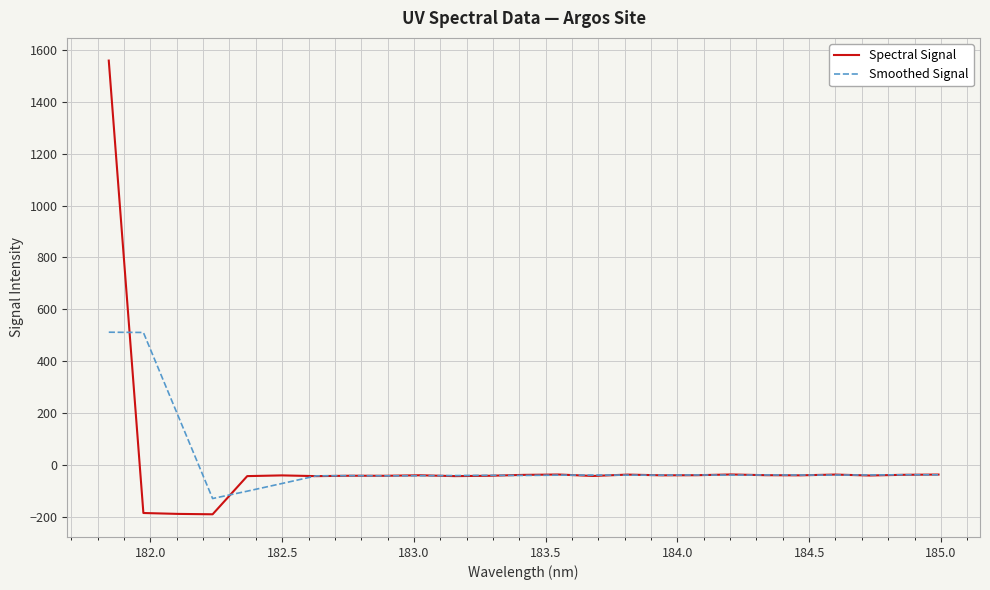

List the series in order of their peak value, lowest first.

Smoothed Signal, Spectral Signal